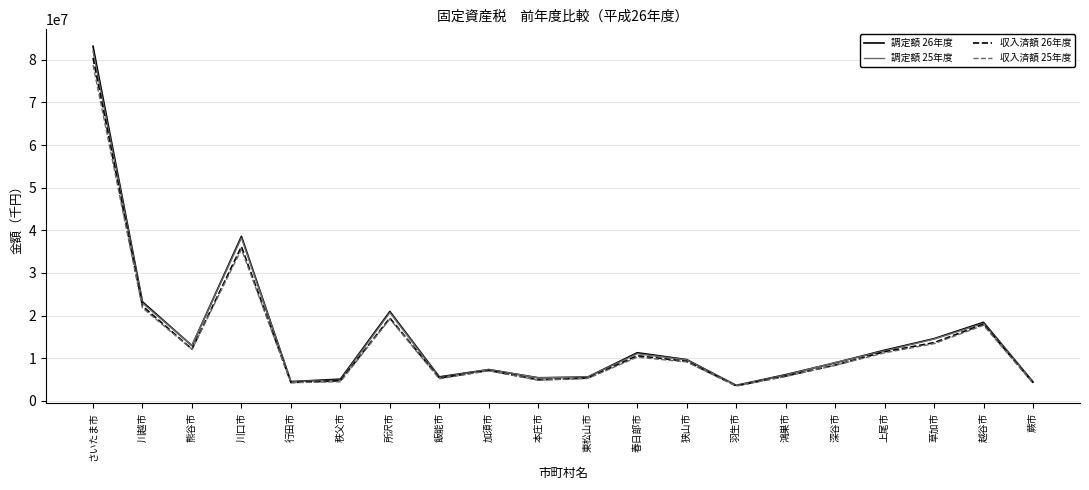

What is the lowest value of the 調定額 26年度 series?

3645100